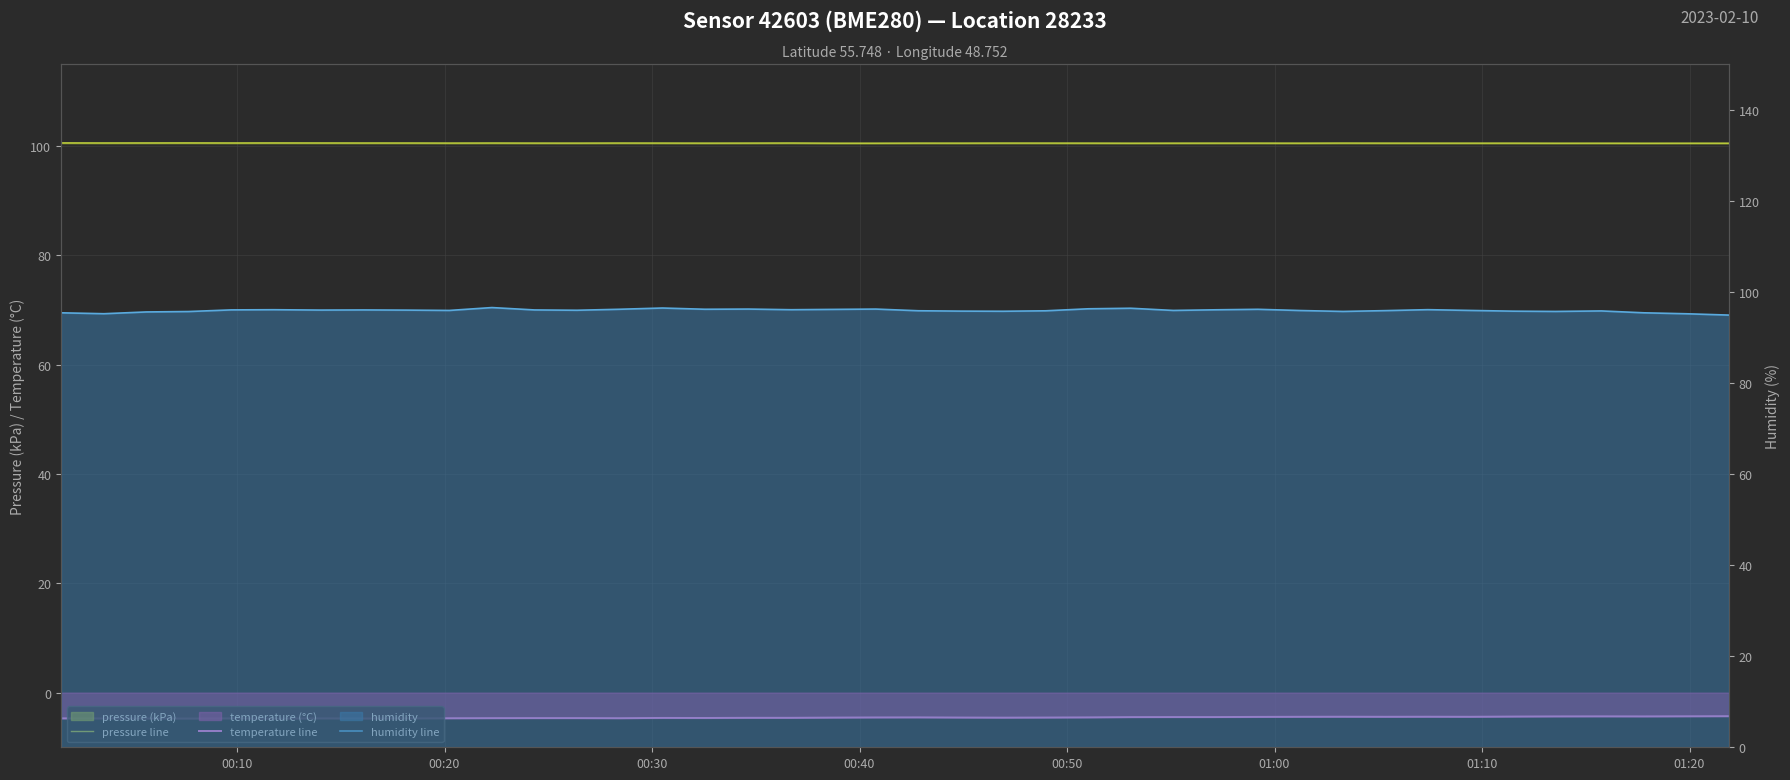

True or false: pressure line and temperature line intersect in this chart.

False